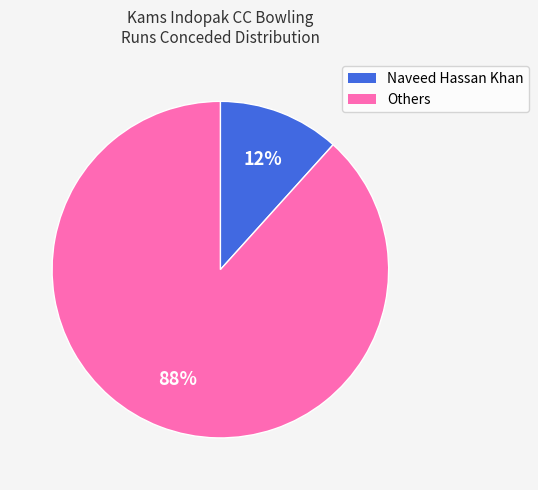

Which category has the smallest portion of the pie?

Naveed Hassan Khan